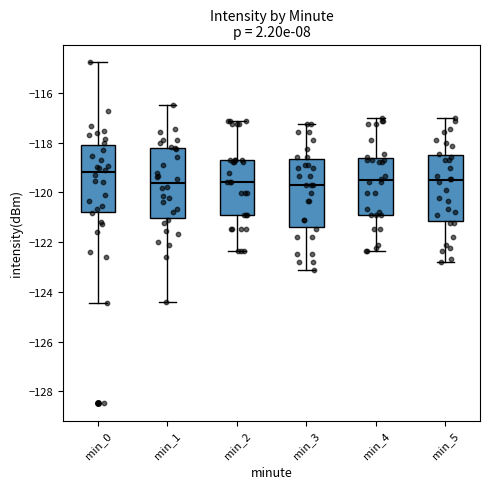

Reading left to right, transcribe this box plot: for each box, give where its median line is, the range the box spans, and where its two whiskers end, as read against the y-axis. The values are not printed on the chart, so give them approximately, as read against the axis.

min_0: median -119.2, box -120.8 to -118.0, whiskers -124.4 to -114.8
min_1: median -119.6, box -121.0 to -118.2, whiskers -124.4 to -116.4
min_2: median -119.6, box -121.0 to -118.6, whiskers -122.4 to -117.2
min_3: median -119.6, box -121.4 to -118.6, whiskers -123.2 to -117.2
min_4: median -119.6, box -121.0 to -118.6, whiskers -122.4 to -117.0
min_5: median -119.6, box -121.2 to -118.4, whiskers -122.8 to -117.0